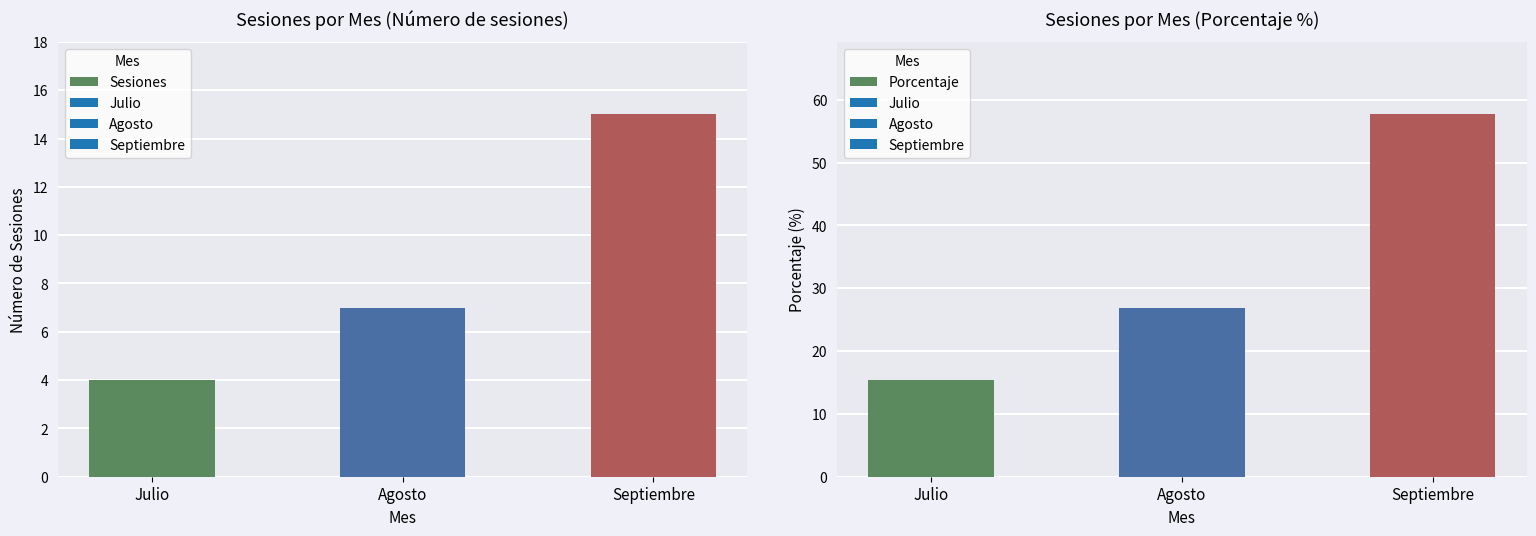

What is the difference between the maximum and minimum values in the Porcentaje series?

42.3